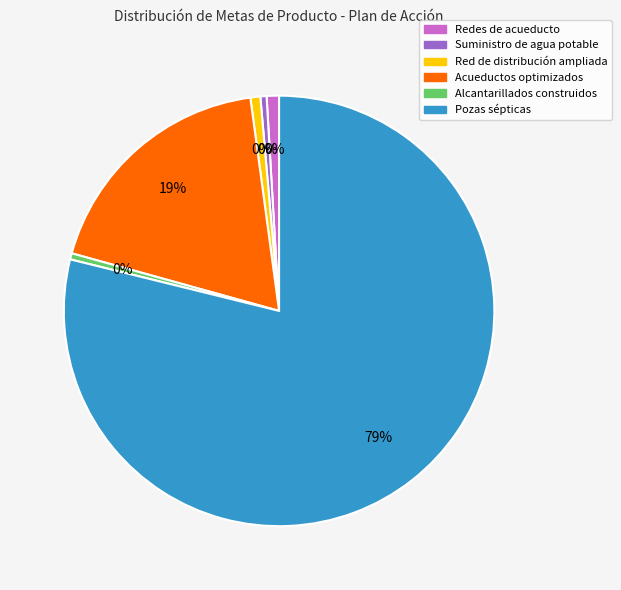

Do Red de distribución ampliada and Alcantarillados construidos together represent more than half of the pie?

No